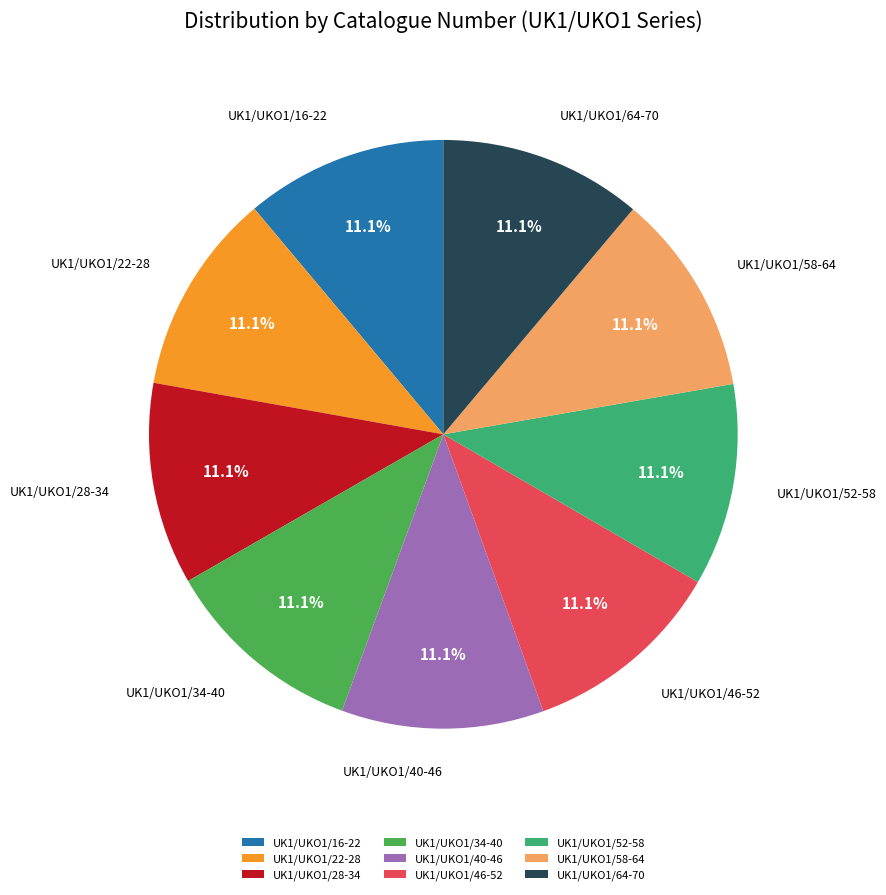

What is the ratio of the value at UK1/UKO1/40-46 to the value at UK1/UKO1/52-58?

1.0